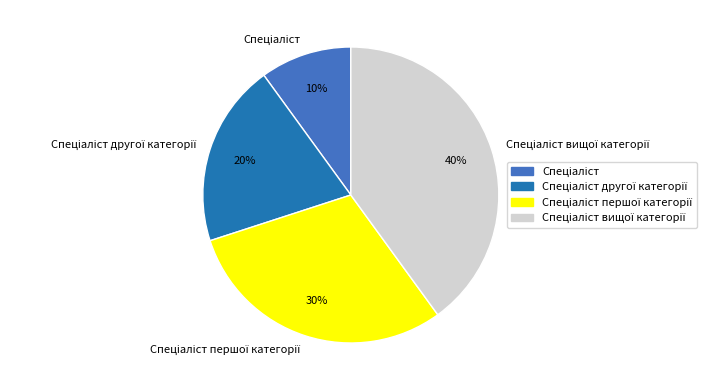

Is there a majority slice in this chart?

No